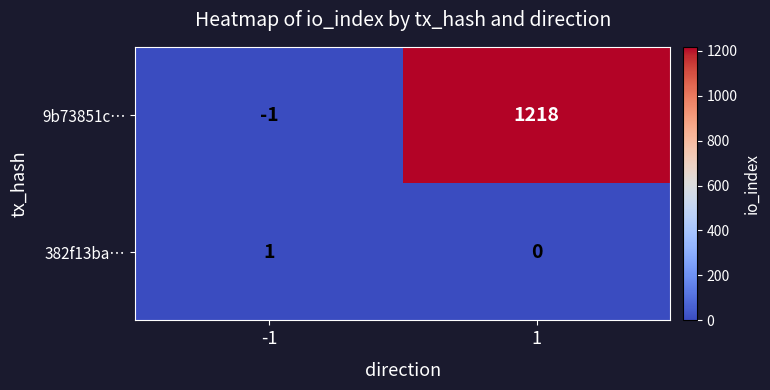

List the series in order of their peak value, lowest first.

382f13ba…, 9b73851c…